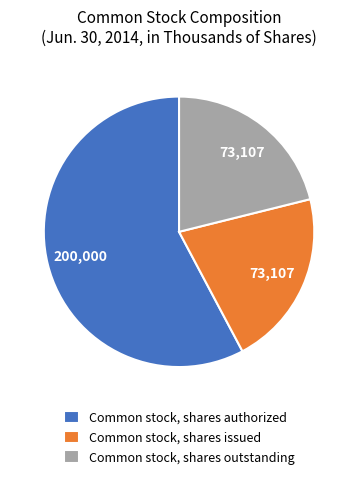

What is the ratio of the value at Common stock, shares issued to the value at Common stock, shares outstanding?

1.0